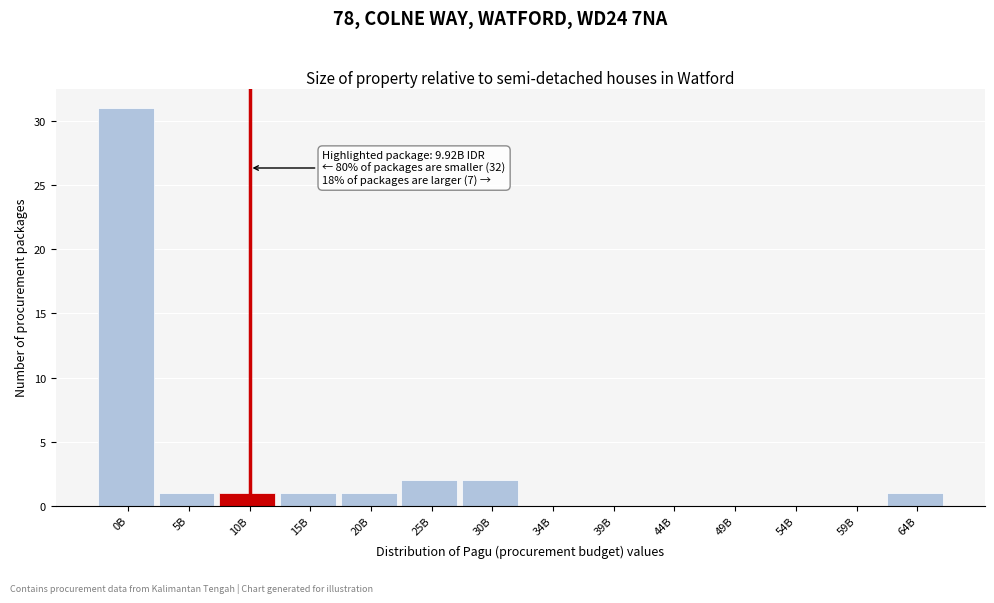

Reading left to right, extract all data points from this chart.

0B=31	5B=1	10B=1	15B=1	20B=1	25B=2	30B=2	34B=0	39B=0	44B=0	49B=0	54B=0	59B=0	64B=1